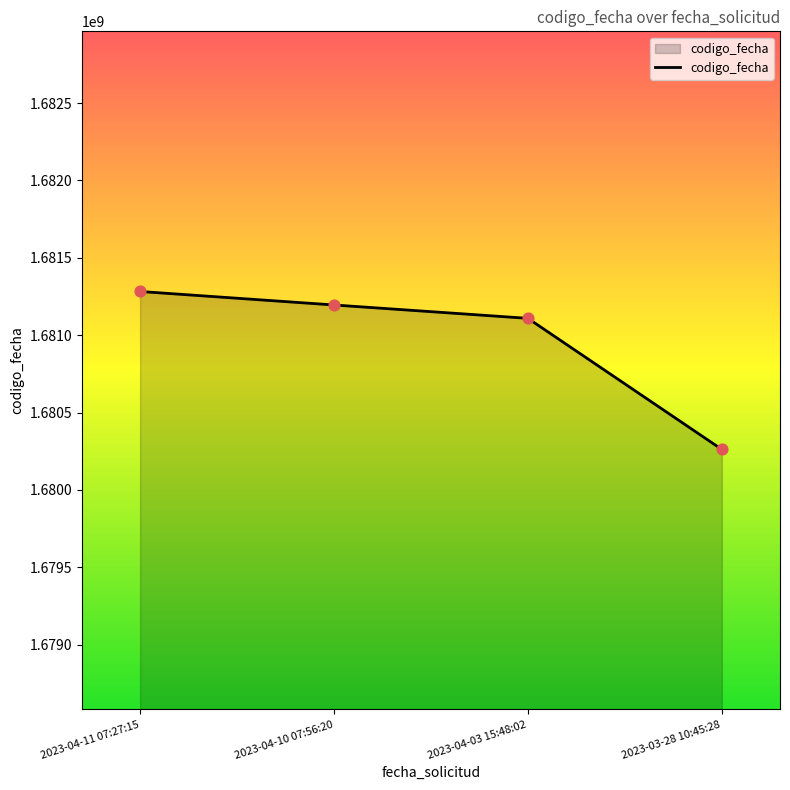

What is the ratio of the value at 2023-04-03 15:48:02 to the value at 2023-03-28 10:45:28?

1.0